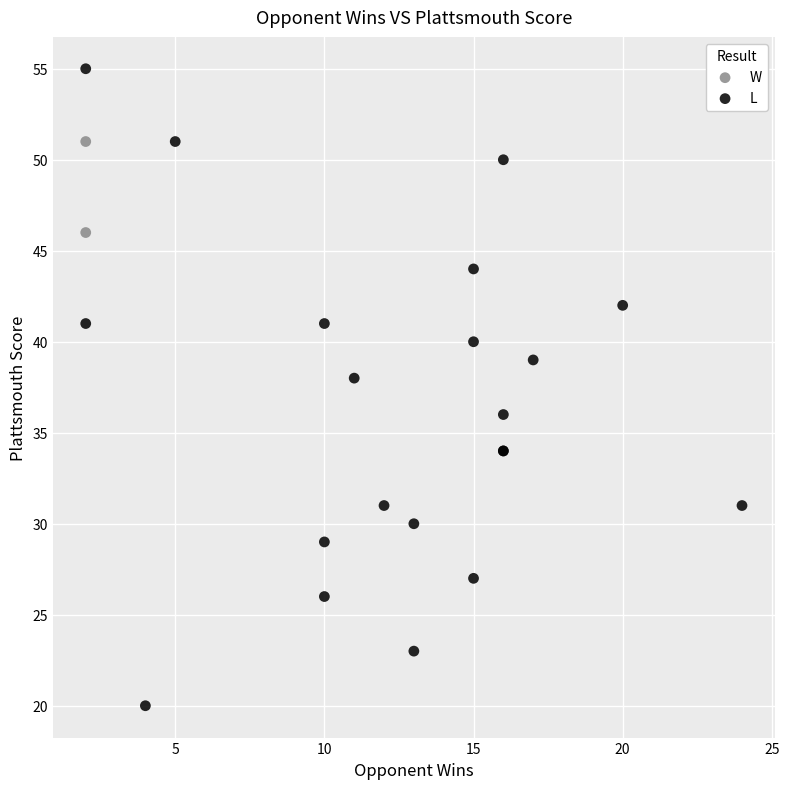

What are all the series names shown in the legend?

W, L